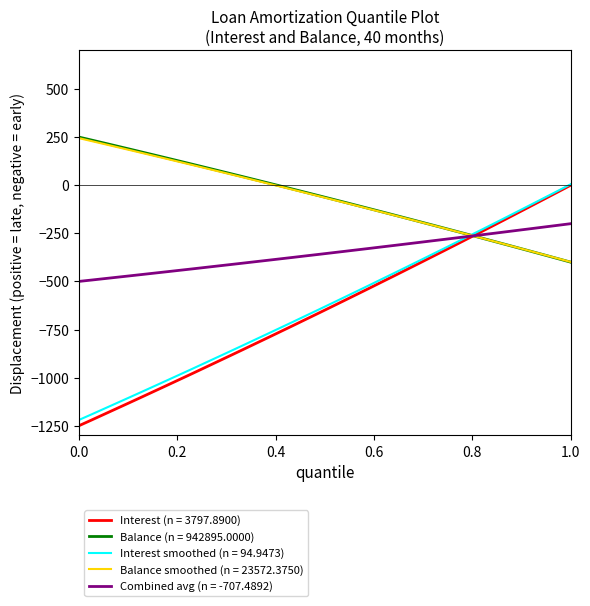

What is the greatest value displayed?

250.0